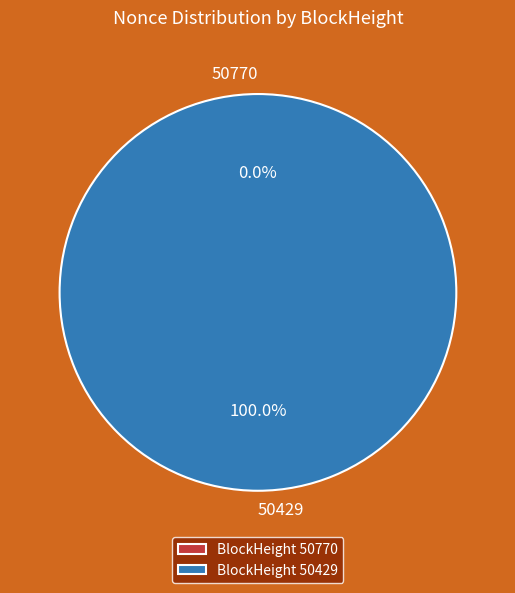

Combined, do 50429 and 50770 account for over 50%?

Yes